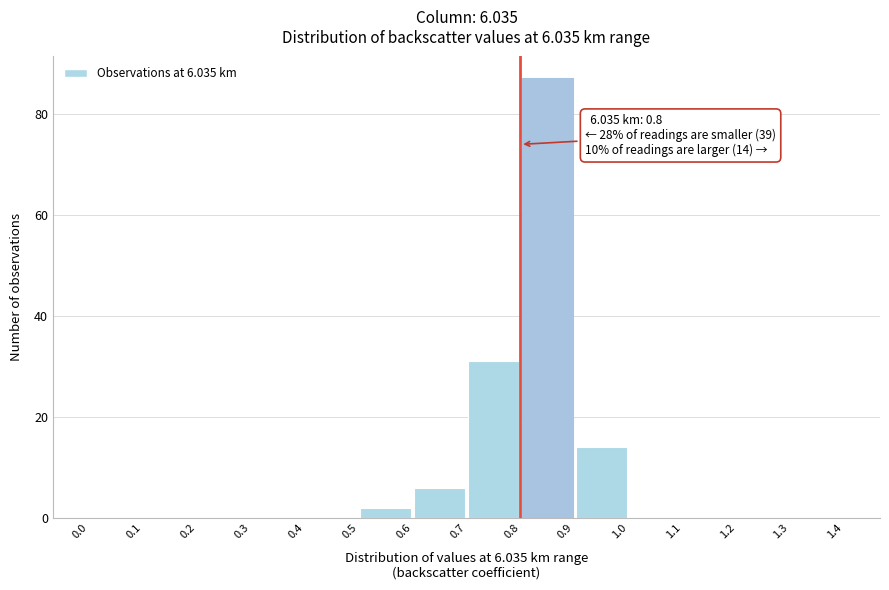

Over which range of the x-axis is the bar tallest?

0.8 to 0.9